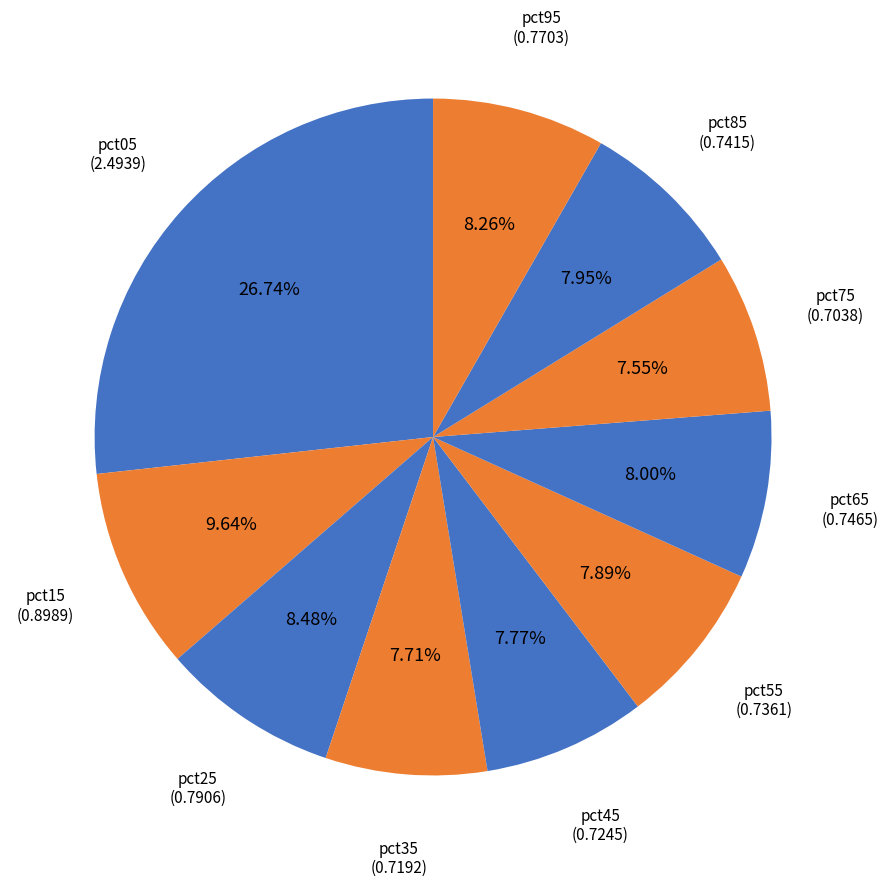

How many segments does this pie chart have?

10